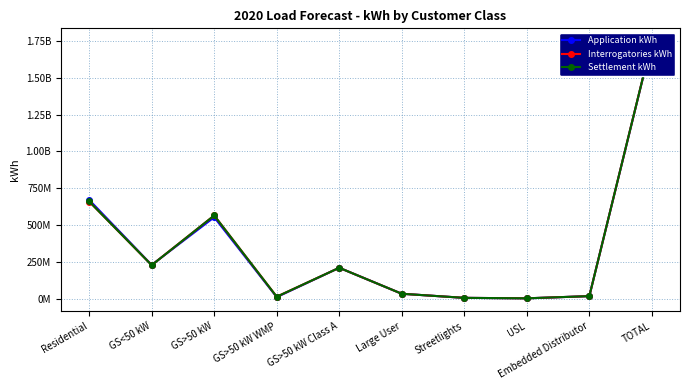

Is it true that Settlement kWh equals 10747654.7 at Large User?

False